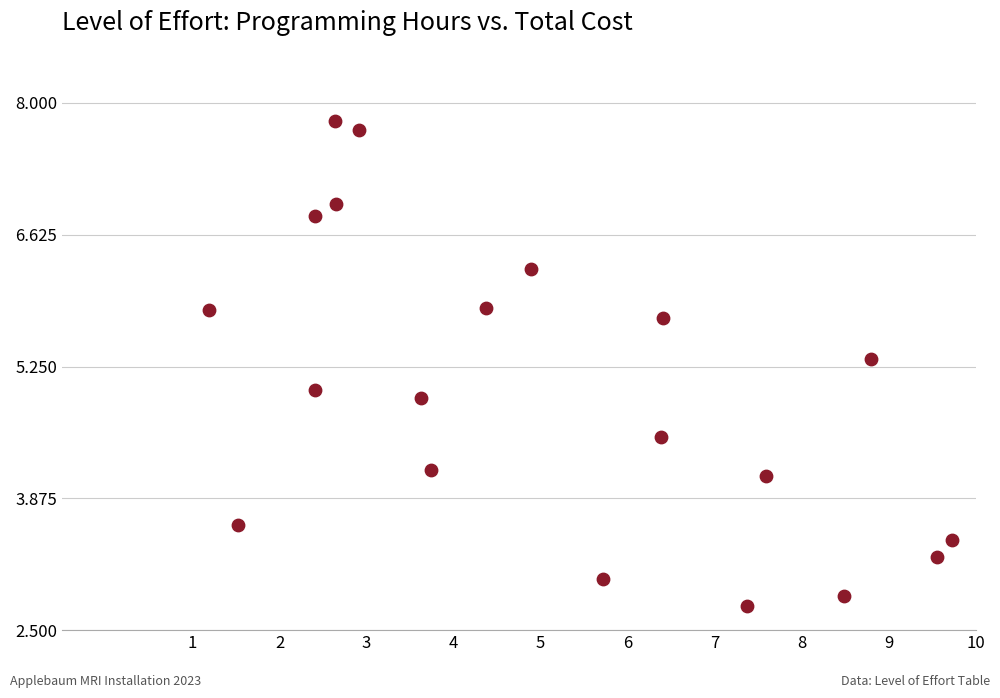

What is the range of Y values (max minus min)?

5.1